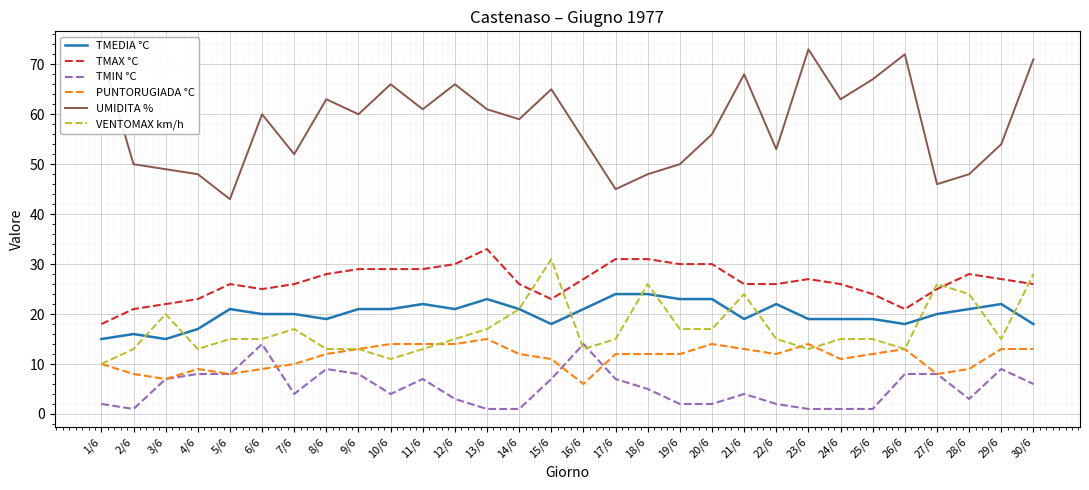

Which category has the highest value across all series?

23/6